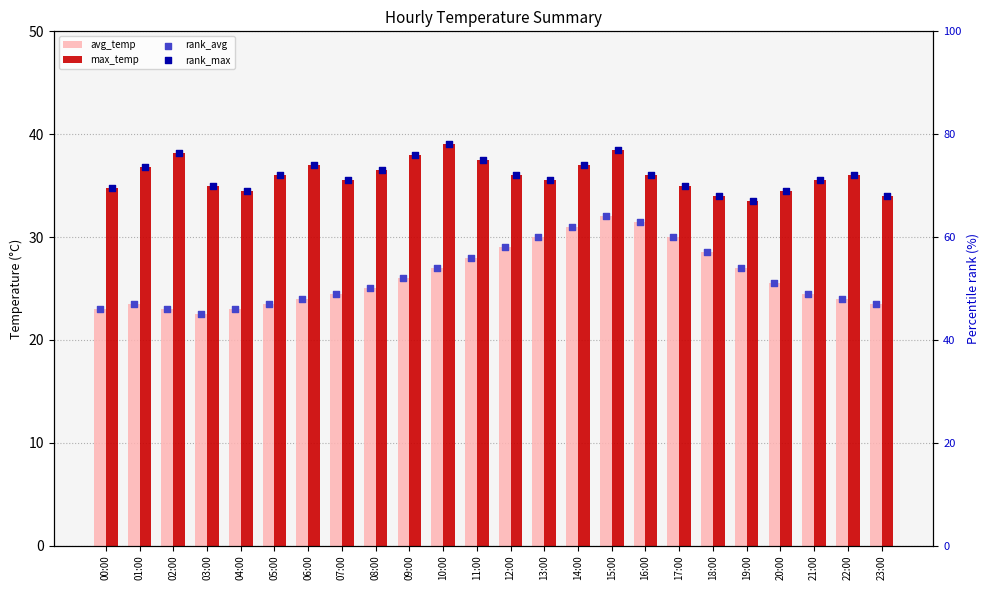

Which series reaches the minimum Y coordinate?

avg_temp